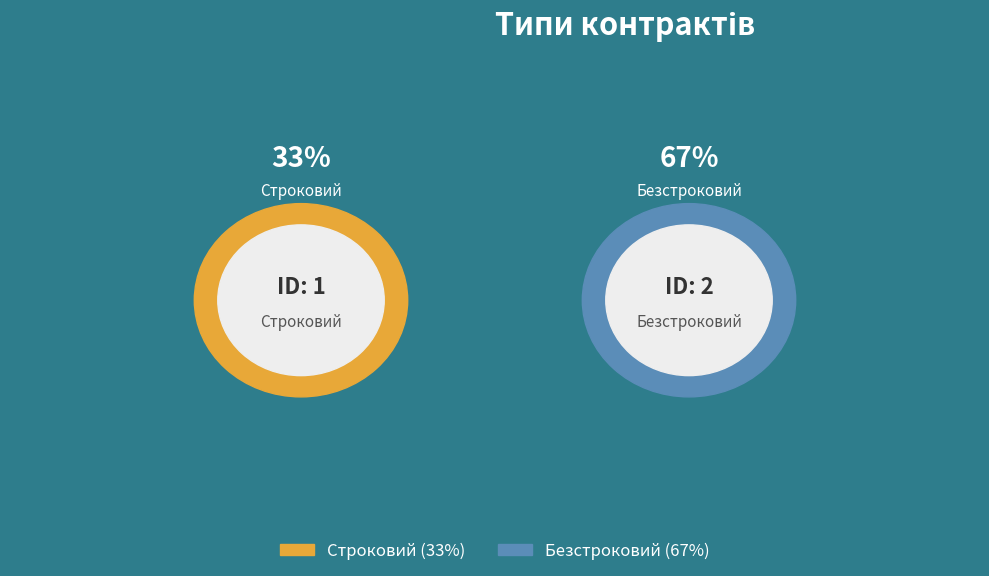

What percentage do Безстроковий and Строковий together represent?

100.0%